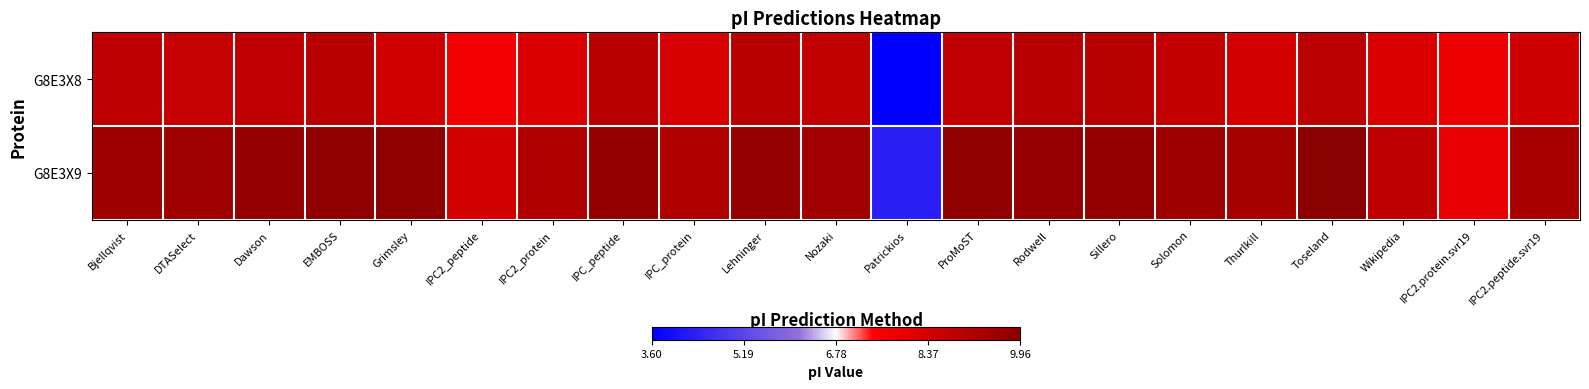

Between Solomon and Lehninger, which is larger?

Lehninger